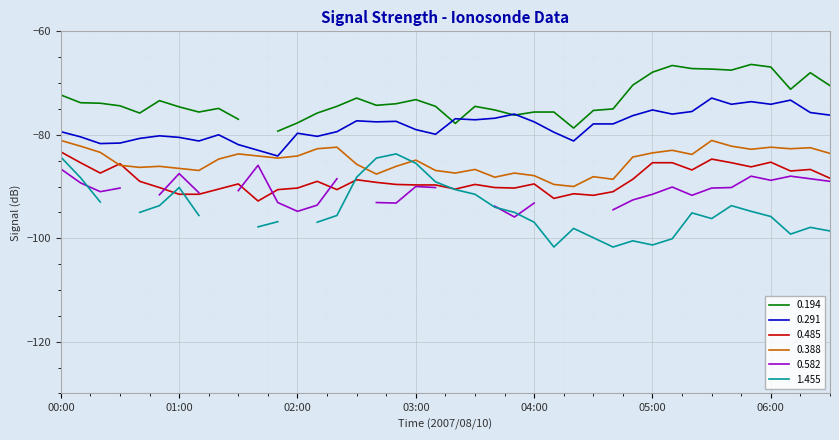

What is the lowest value of the 0.388 series?

-90.0